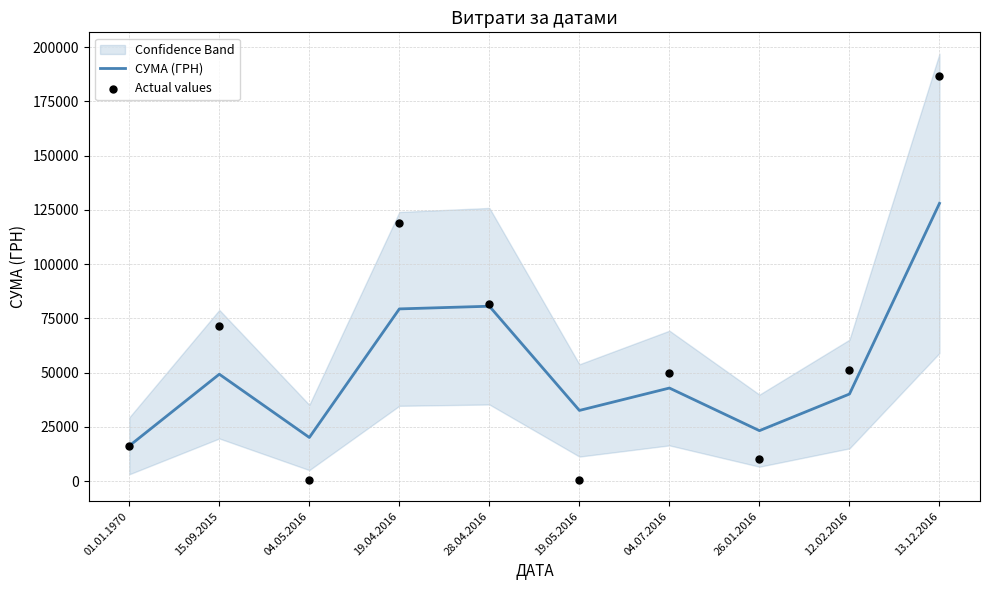

What is the total value across all series at 28.04.2016?

161974.8